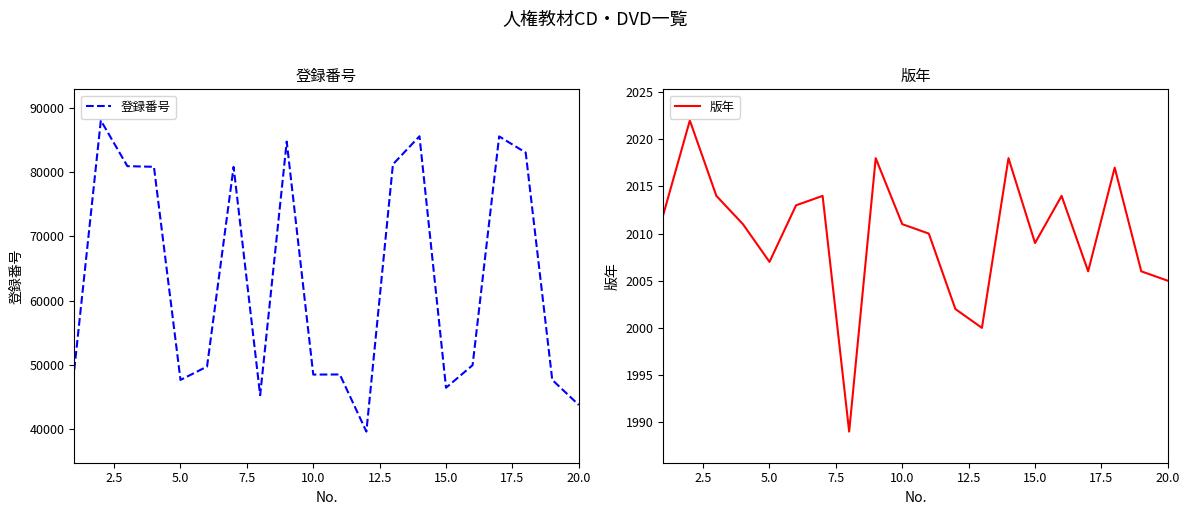

Is the value of 版年 at 18 greater than the value of 登録番号 at 12.5?

No